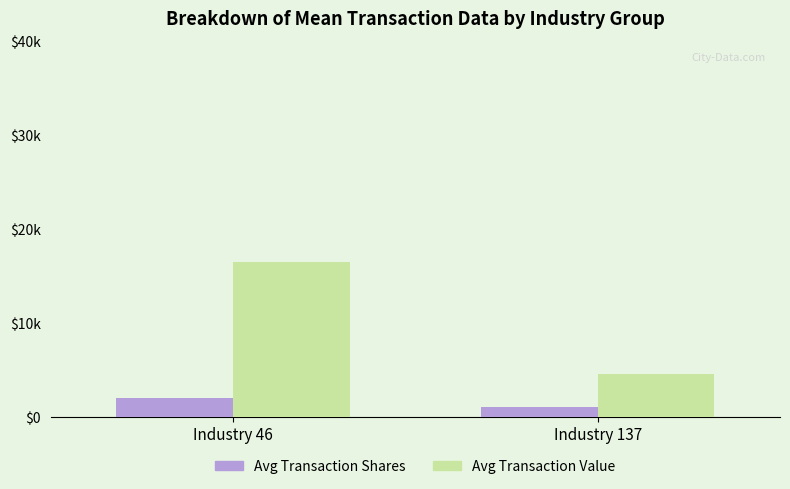

Are the bars horizontal?

No